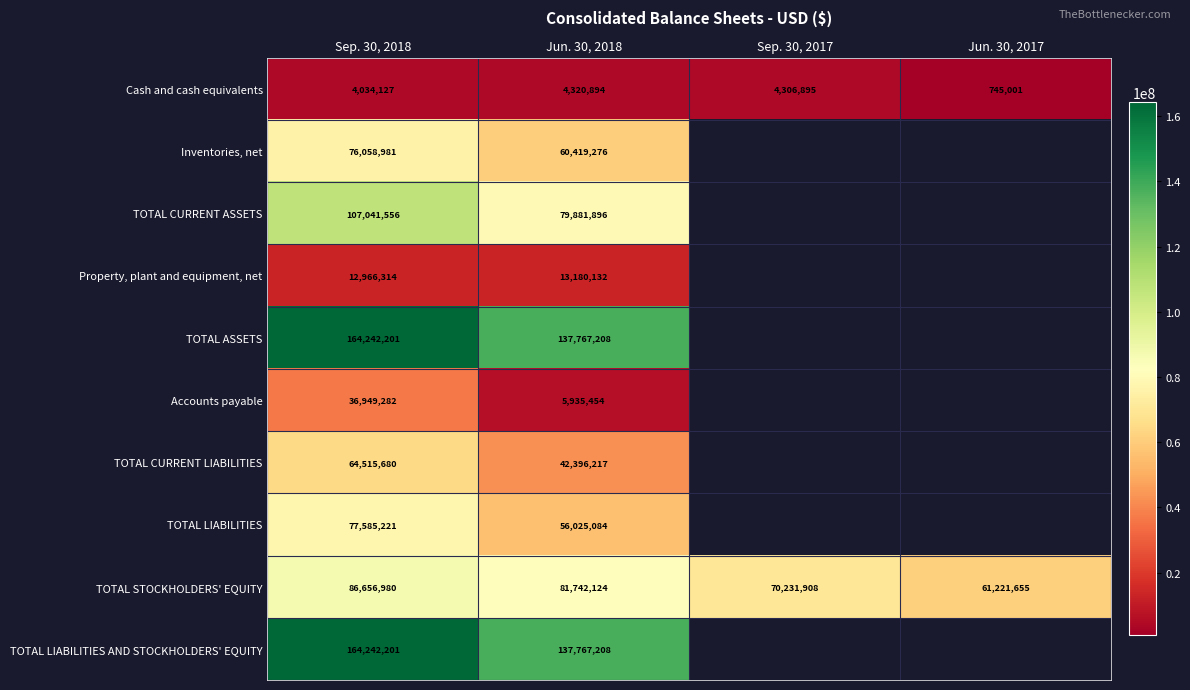

Which category has the lowest value in the TOTAL STOCKHOLDERS' EQUITY series?

Jun. 30, 2017